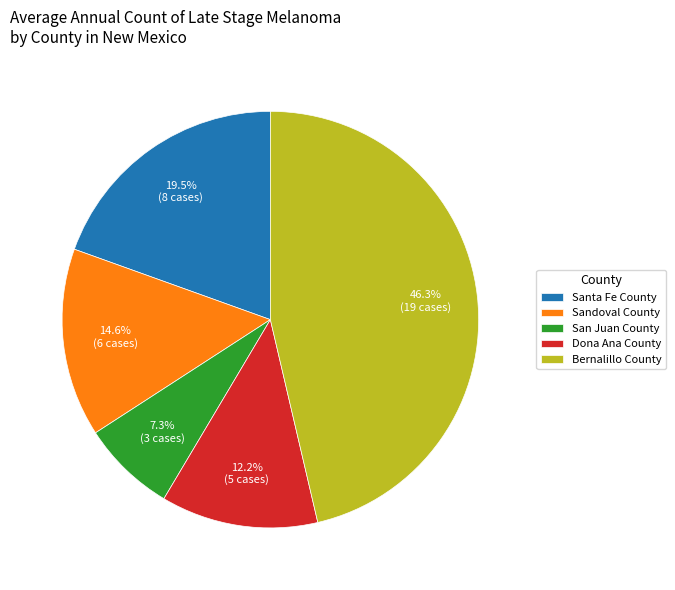

Does Bernalillo County represent more than half of the total?

No